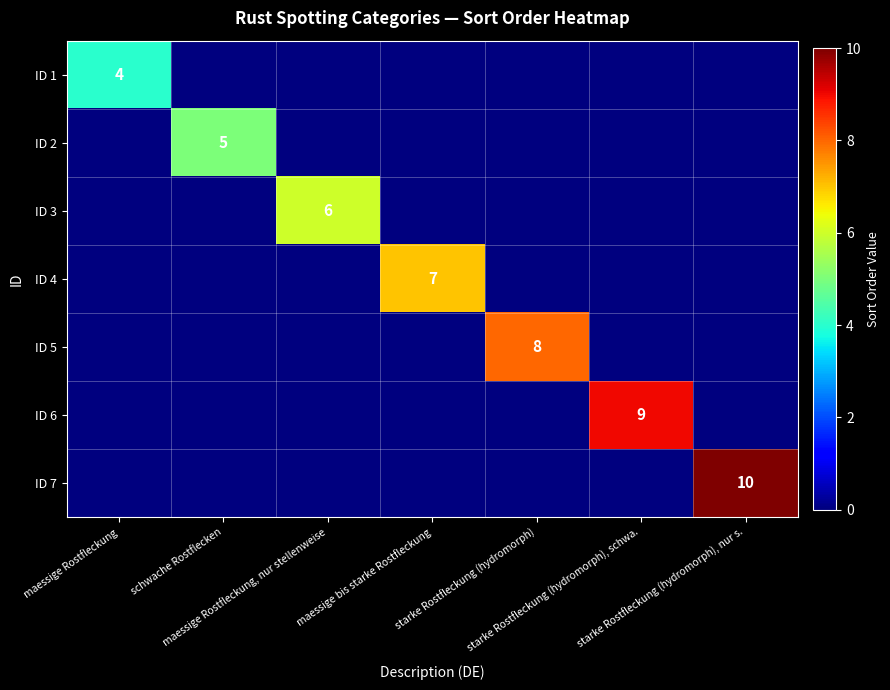

Which series has the widest spread of values?

ID 7